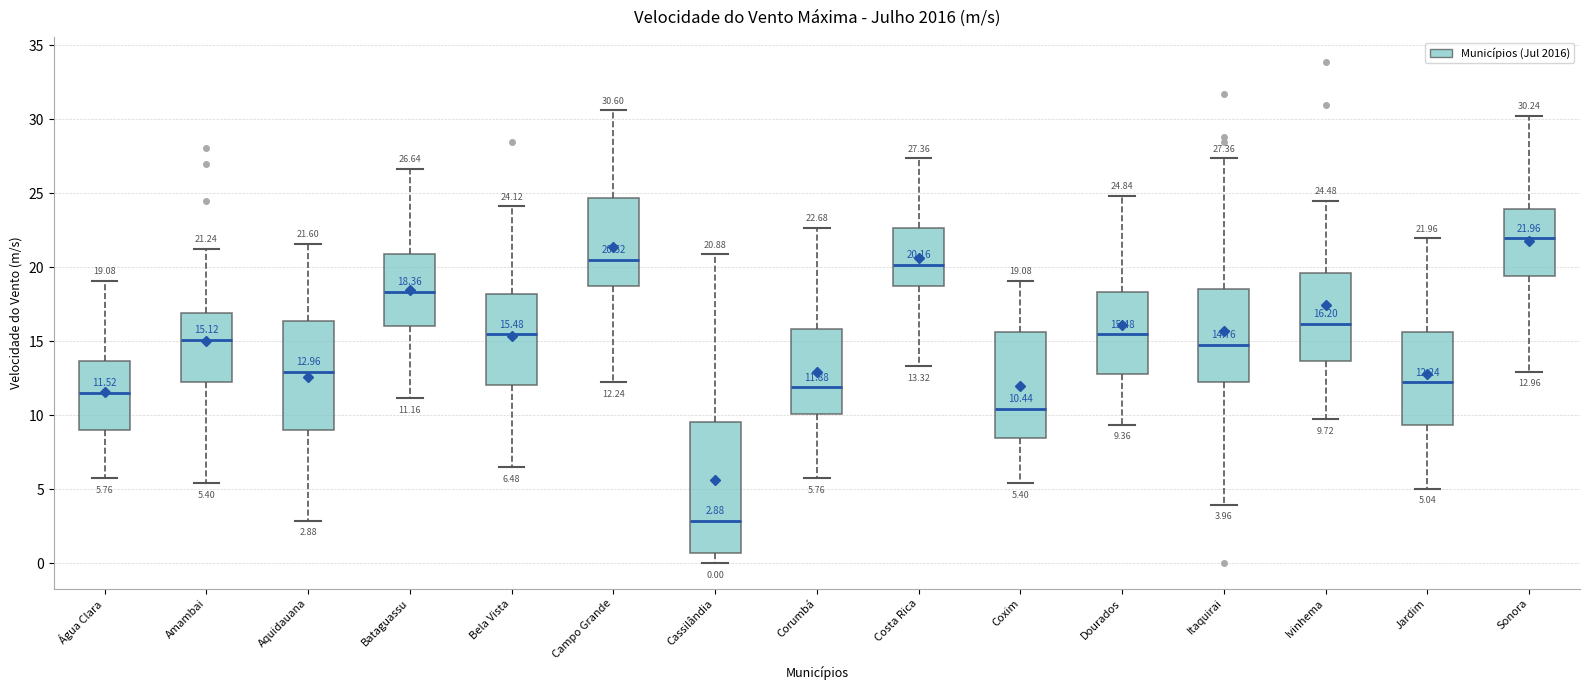

Which box has the lowest median line?

Cassilândia